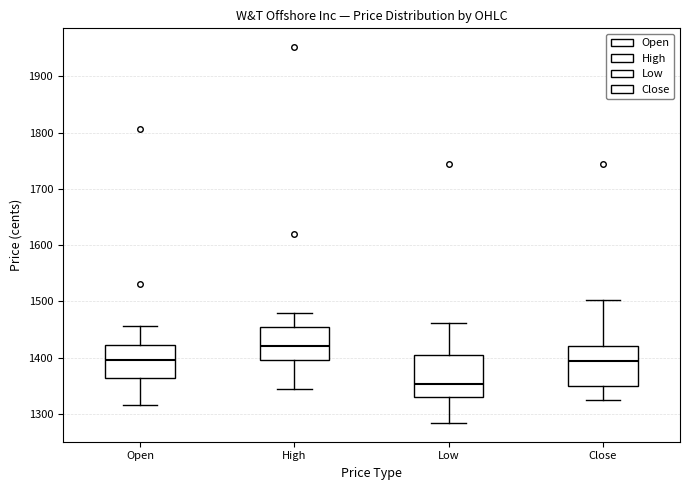

Reading left to right, transcribe this box plot: for each box, give where its median line is, the range the box spans, and where its two whiskers end, as read against the y-axis. The values are not printed on the chart, so give them approximately, as read against the axis.

Open: median 1400, box 1360 to 1420, whiskers 1320 to 1460
High: median 1420, box 1400 to 1450, whiskers 1340 to 1480
Low: median 1350, box 1330 to 1400, whiskers 1280 to 1460
Close: median 1390, box 1350 to 1420, whiskers 1330 to 1500